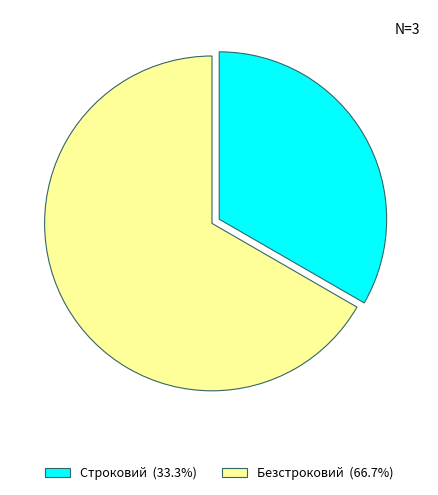

How many segments does this pie chart have?

2